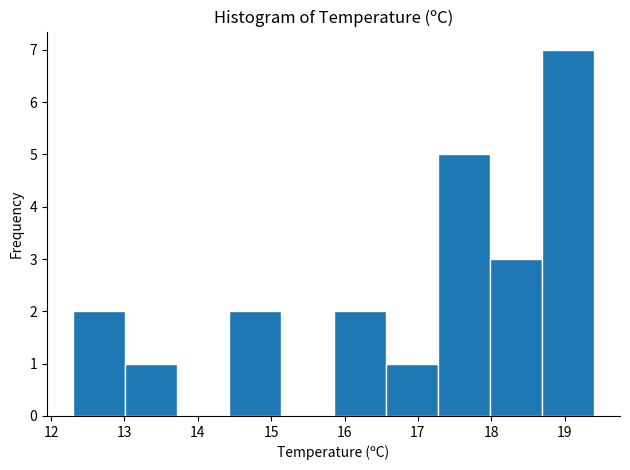

What is the height of the bar covering 17.27 to 17.98 on the x-axis? Neither the bar edges nor the heights are printed on the chart, so give them approximately, as read against the axes.

5